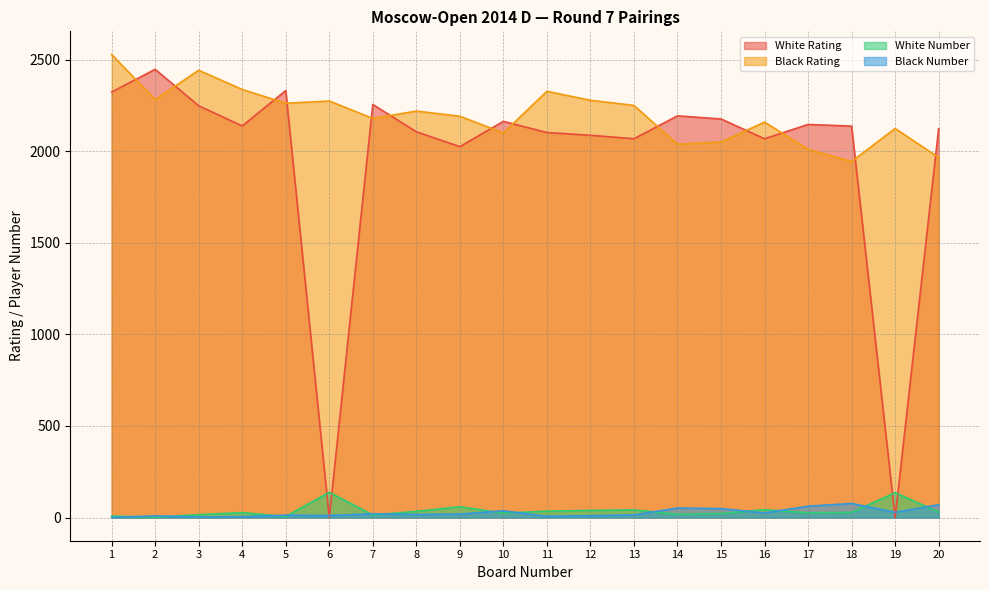

Reading right to left, what are all the values shown in this chart?

White Rating: 20=2123	19=0	18=2137	17=2146	16=2068	15=2176	14=2193	13=2068	12=2087	11=2102	10=2163	9=2025	8=2106	7=2255	6=0	5=2331	4=2138	3=2248	2=2447	1=2323
Black Rating: 20=1966	19=2124	18=1944	17=2010	16=2159	15=2050	14=2038	13=2250	12=2278	11=2327	10=2100	9=2191	8=2219	7=2179	6=2274	5=2262	4=2337	3=2442	2=2282	1=2528
White Number: 20=30	19=136	18=28	17=26	16=43	15=22	14=18	13=42	12=39	11=35	10=24	9=59	8=34	7=14	6=138	5=6	4=27	3=16	2=2	1=8
Black Number: 20=70	19=29	18=77	17=62	16=25	15=49	14=52	13=15	12=10	11=7	10=37	9=19	8=17	7=21	6=11	5=13	4=5	3=3	2=9	1=1